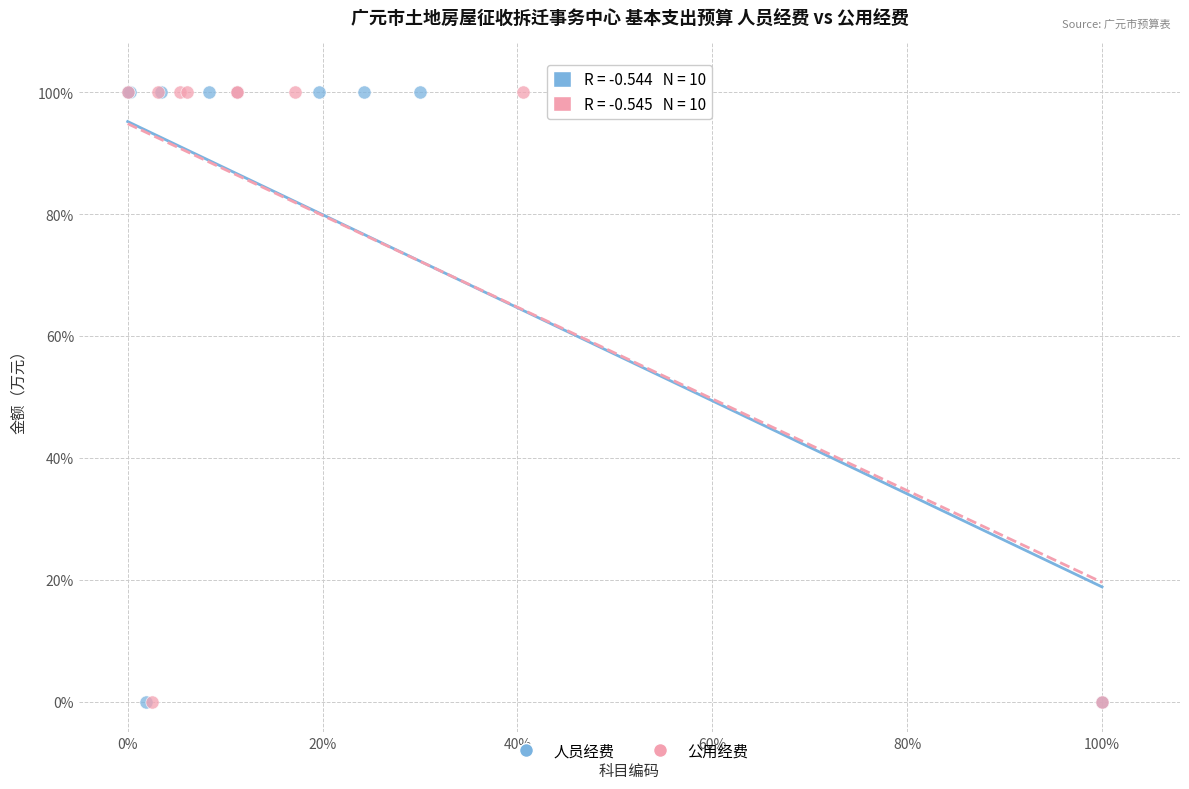

What are all the series names shown in the legend?

人员经费, 公用经费